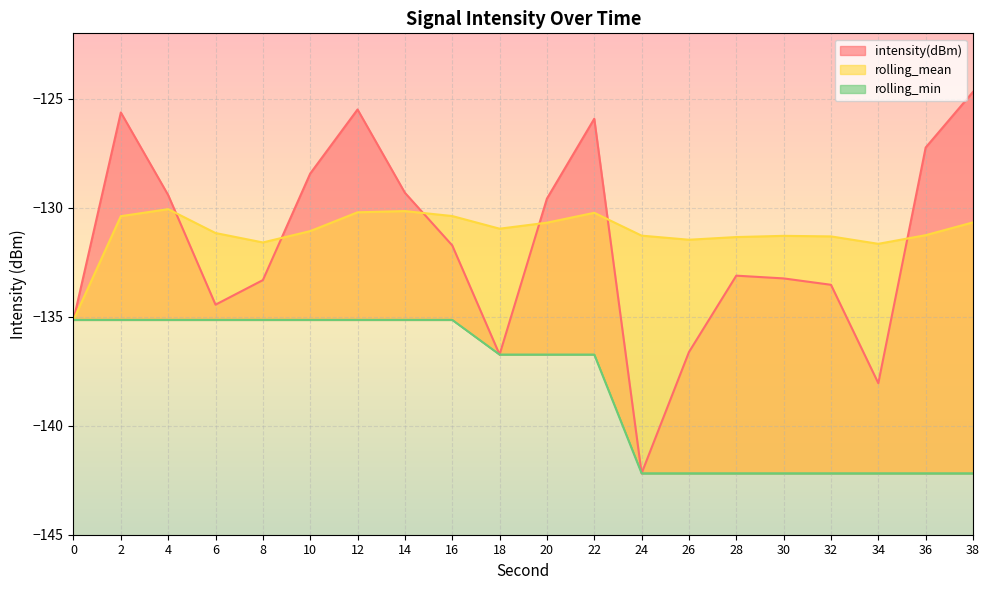

Reading left to right, list all the values displayed in this chart.

intensity(dBm): 0=-135.1	2=-125.6	4=-129.4	6=-134.4	8=-133.3	10=-128.4	12=-125.5	14=-129.3	16=-131.7	18=-136.7	20=-129.6	22=-125.9	24=-142.2	26=-136.6	28=-133.1	30=-133.2	32=-133.5	34=-138.0	36=-127.2	38=-124.7
rolling_mean: 0=-135.1	2=-130.4	4=-130.1	6=-131.2	8=-131.6	10=-131.1	12=-130.2	14=-130.2	16=-130.4	18=-131.0	20=-130.7	22=-130.2	24=-131.3	26=-131.5	28=-131.3	30=-131.3	32=-131.3	34=-131.7	36=-131.3	38=-130.7
rolling_min: 0=-135.1	2=-135.1	4=-135.1	6=-135.1	8=-135.1	10=-135.1	12=-135.1	14=-135.1	16=-135.1	18=-136.7	20=-136.7	22=-136.7	24=-142.2	26=-142.2	28=-142.2	30=-142.2	32=-142.2	34=-142.2	36=-142.2	38=-142.2